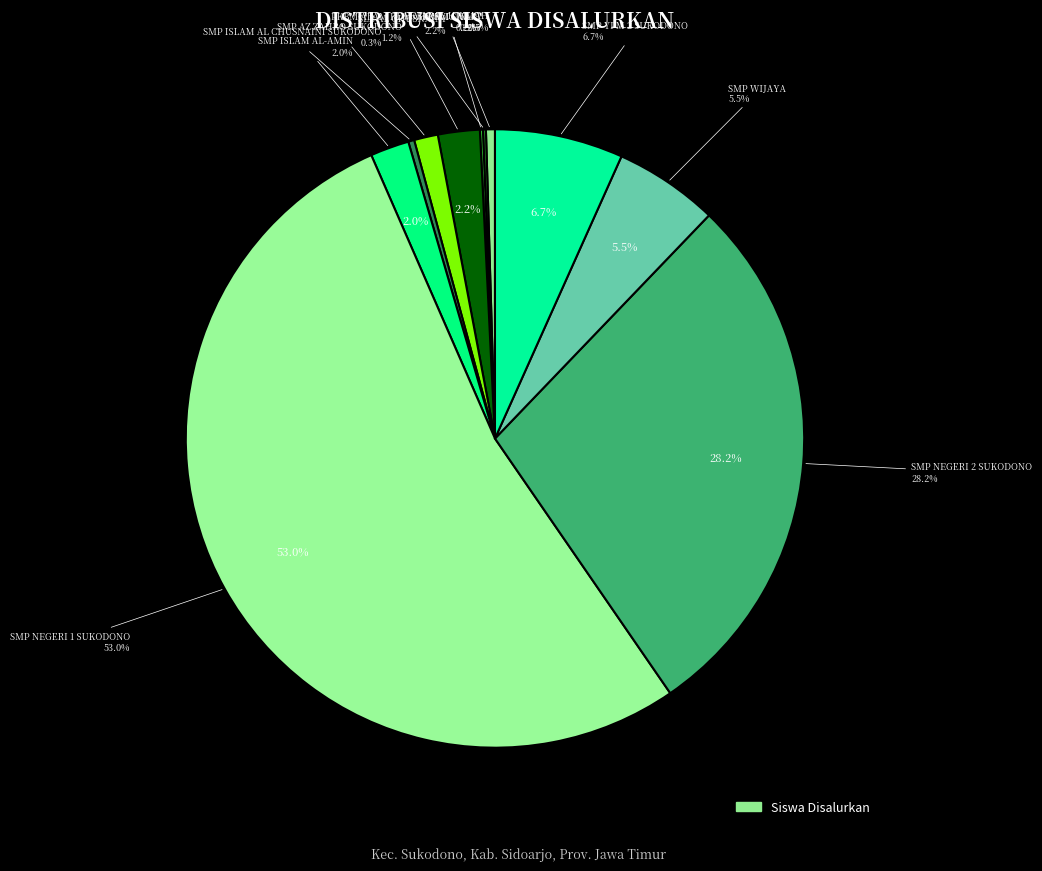

Is it true that SMP YPM 2 SUKODONO is 7% of the pie?

True